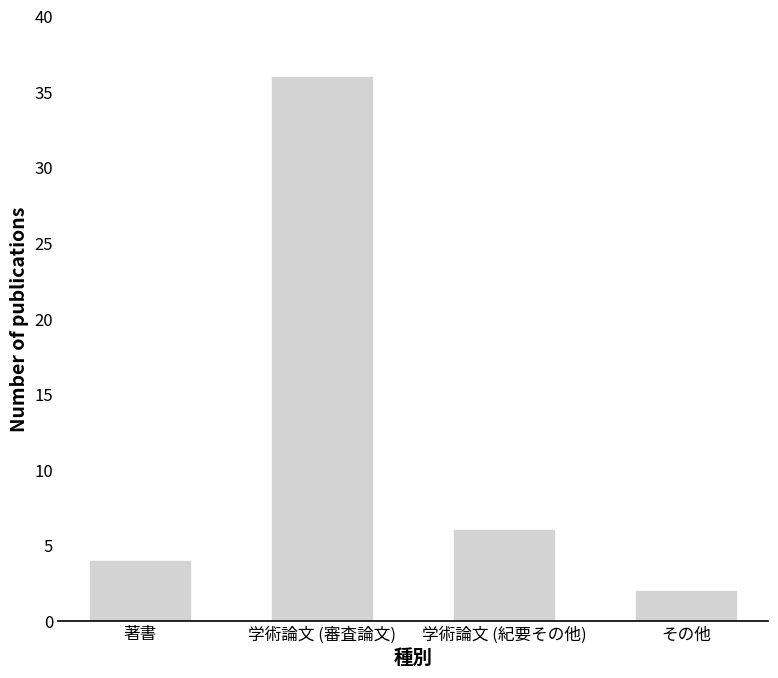

How many bars are there in total?

4